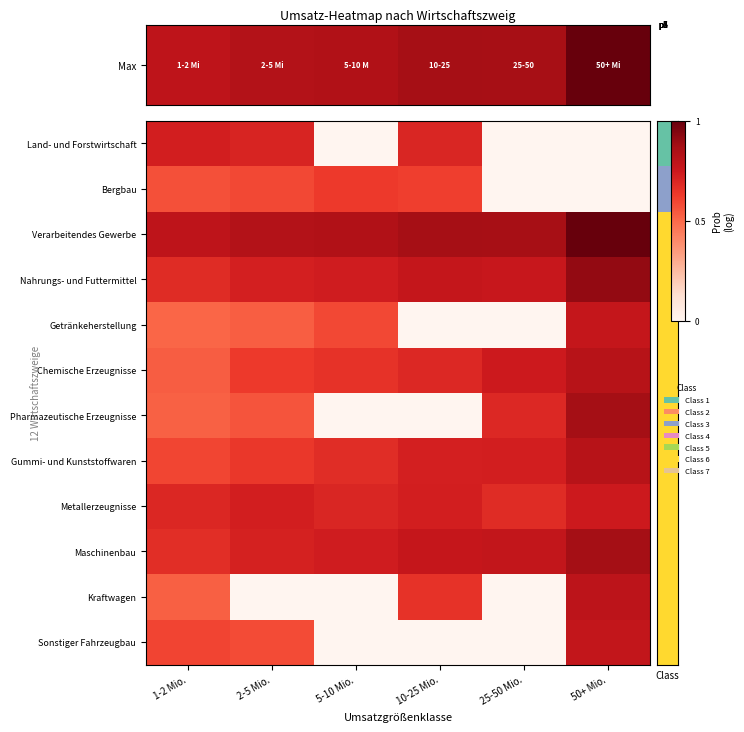

At how many categories does at least one series exceed 13?

6